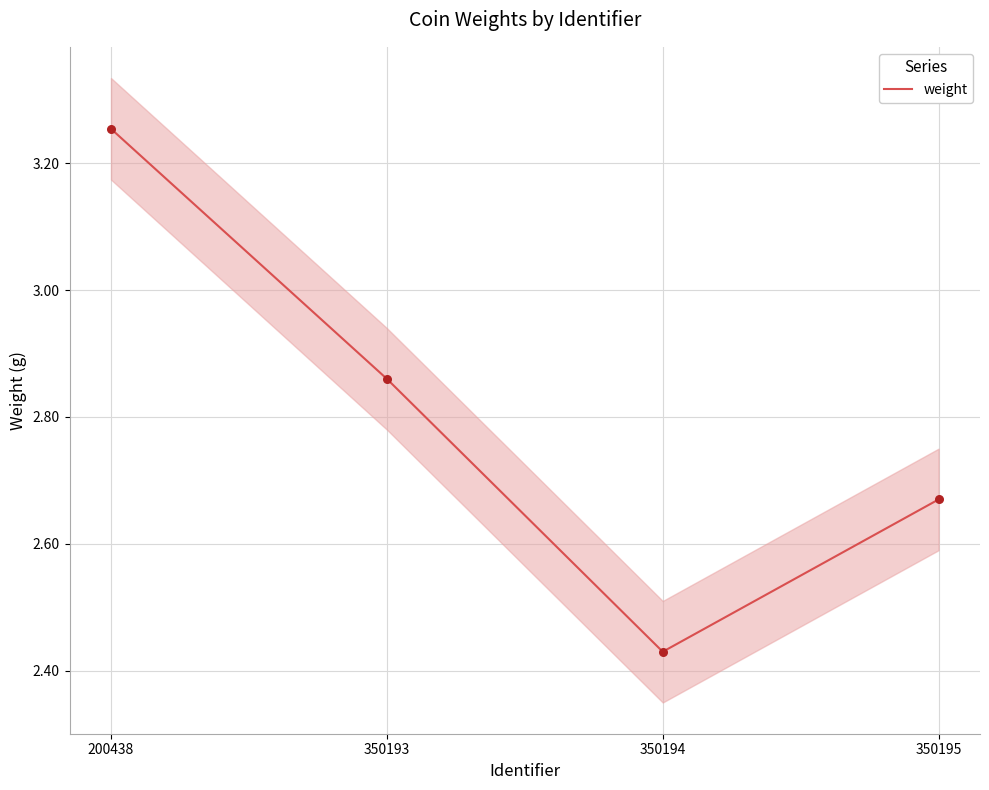

What is the change in value from 200438 to 350193?

-0.4